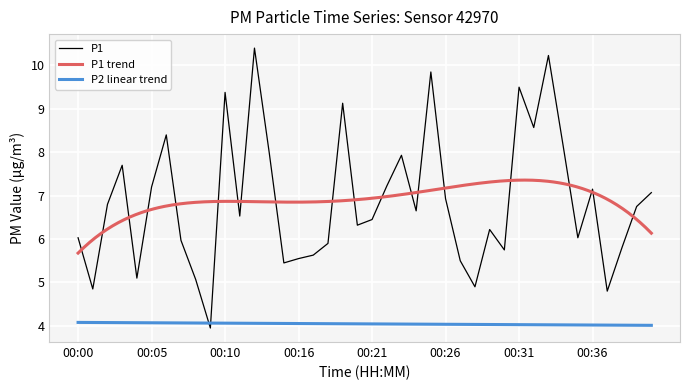

Which category has the highest value across all series?

00:12